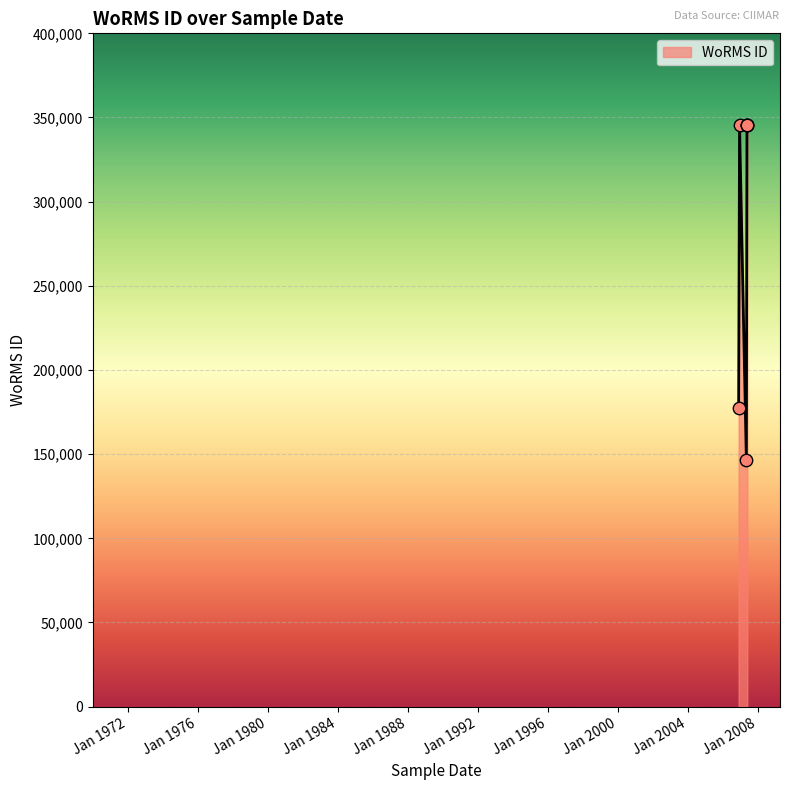

What is the change in value from 22-11-2006 to 15-05-2007?

+168016